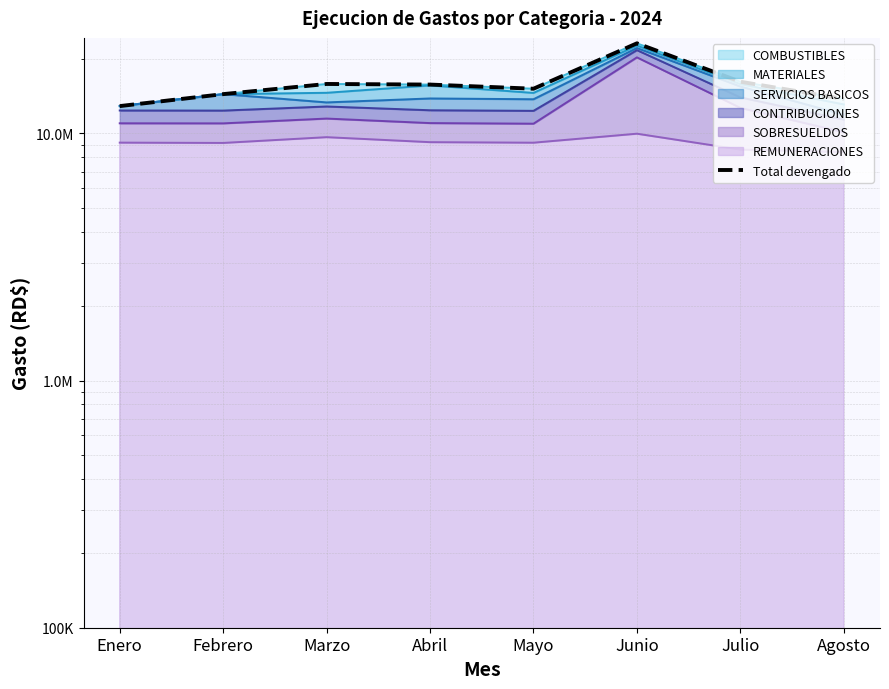

Between Mayo and Enero, which is larger?

Mayo